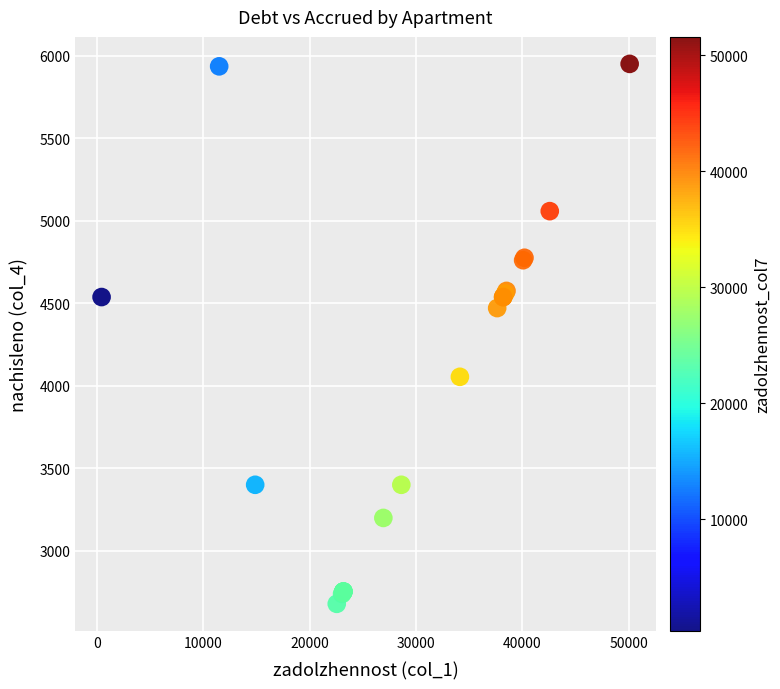

What Y value in the scatter plot is closest to 4315?

4471.4